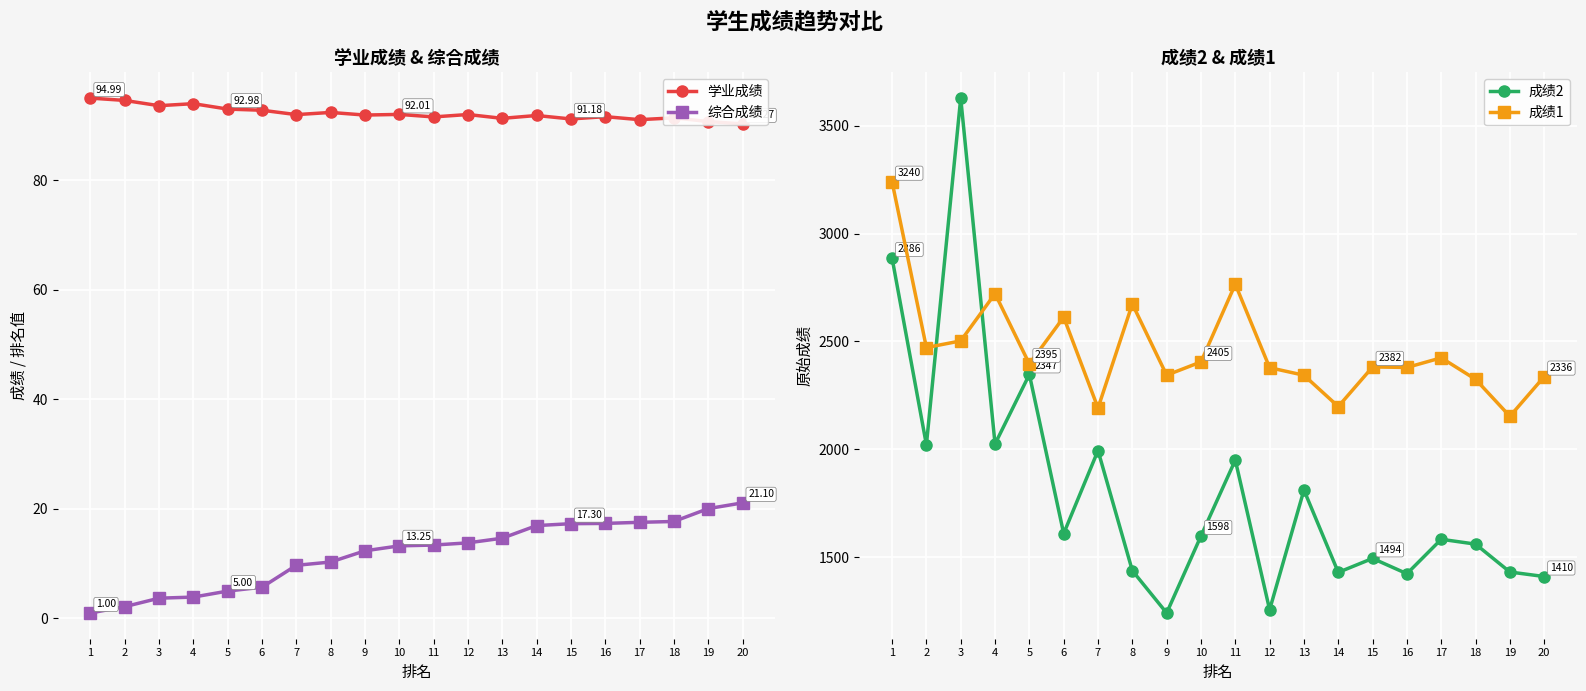

Reading left to right, list all the values displayed in this chart.

学业成绩: 95.0	94.6	93.6	94.0	93.0	92.8	92.0	92.4	91.9	92.0	91.5	92.0	91.3	91.8	91.2	91.6	91.0	91.4	90.7	90.3
综合成绩: 1.0	2.1	3.7	3.9	5.0	5.7	9.7	10.3	12.3	13.2	13.4	13.8	14.7	16.9	17.3	17.4	17.6	17.7	20.1	21.1
成绩2: 2886.5	2020.2	3628.2	2024.2	2346.8	1608.8	1993.8	1436.8	1240.5	1597.5	1949.5	1255.5	1810.5	1428.8	1493.5	1422.5	1582.2	1559.8	1430.5	1409.5
成绩1: 3240.2	2471.2	2502.2	2721.2	2395.2	2612.2	2191.0	2673.5	2343.2	2404.8	2765.2	2378.0	2343.0	2197.8	2381.5	2379.0	2423.8	2324.0	2152.5	2336.5